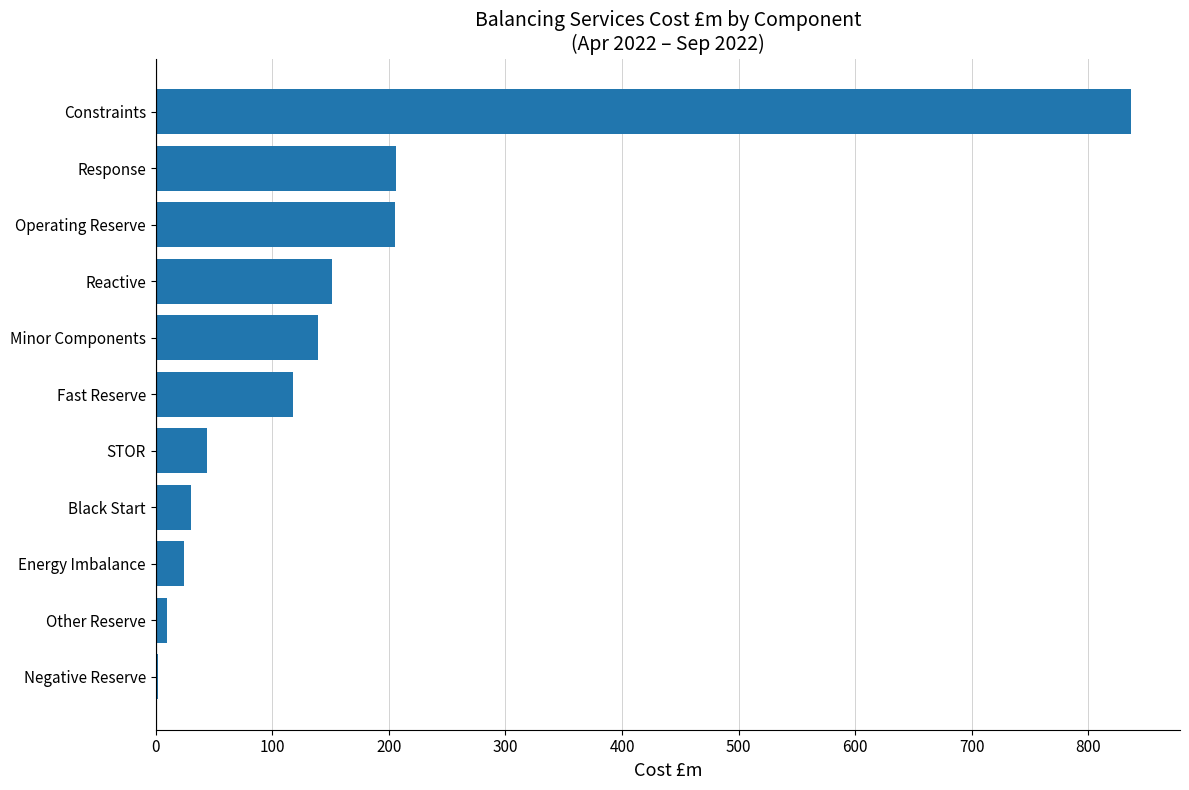

Which has a higher value, Other Reserve or Fast Reserve?

Fast Reserve